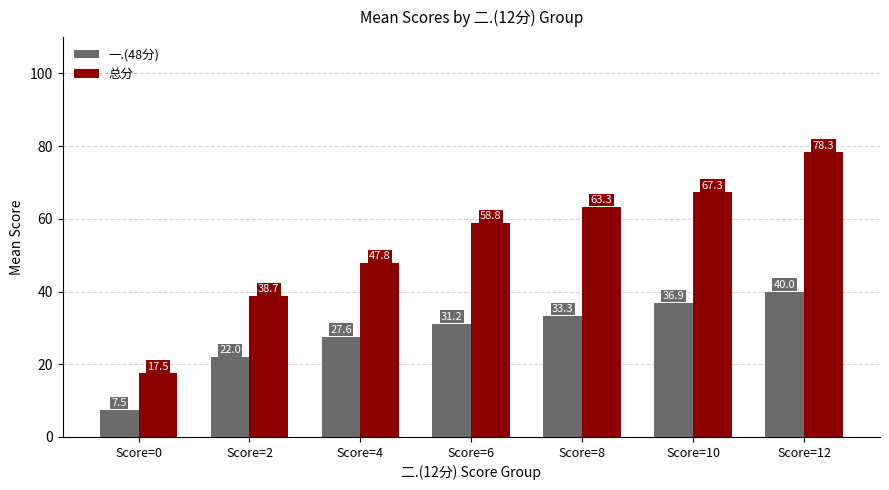

Rank the series at Score=12 from lowest to highest value.

一.(48分), 总分